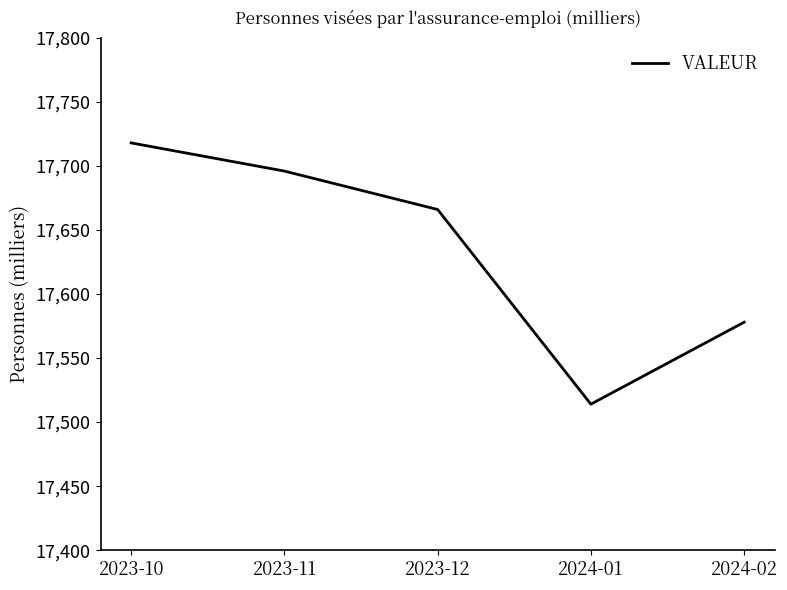

The chart shows a value of 24728 at 2023-12. True or false?

False